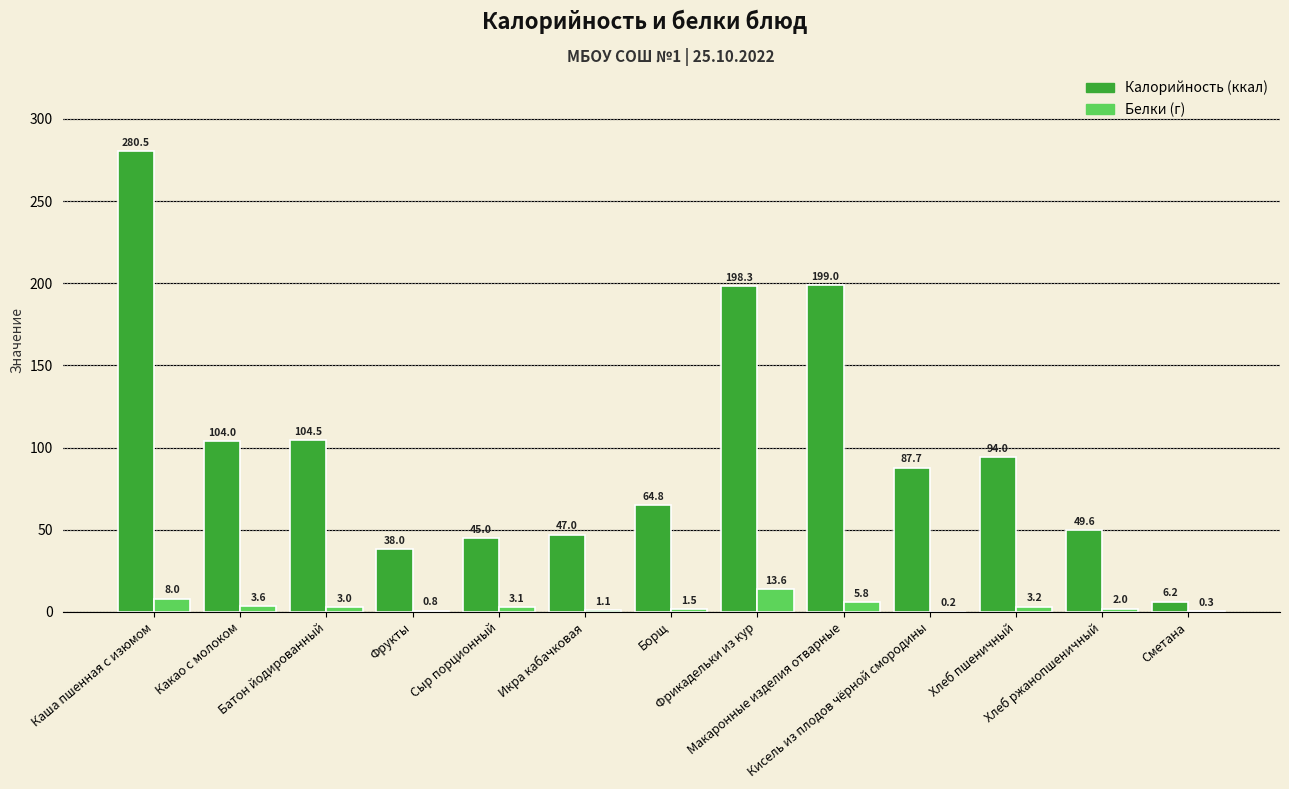

What is the maximum value shown in the chart?

280.5